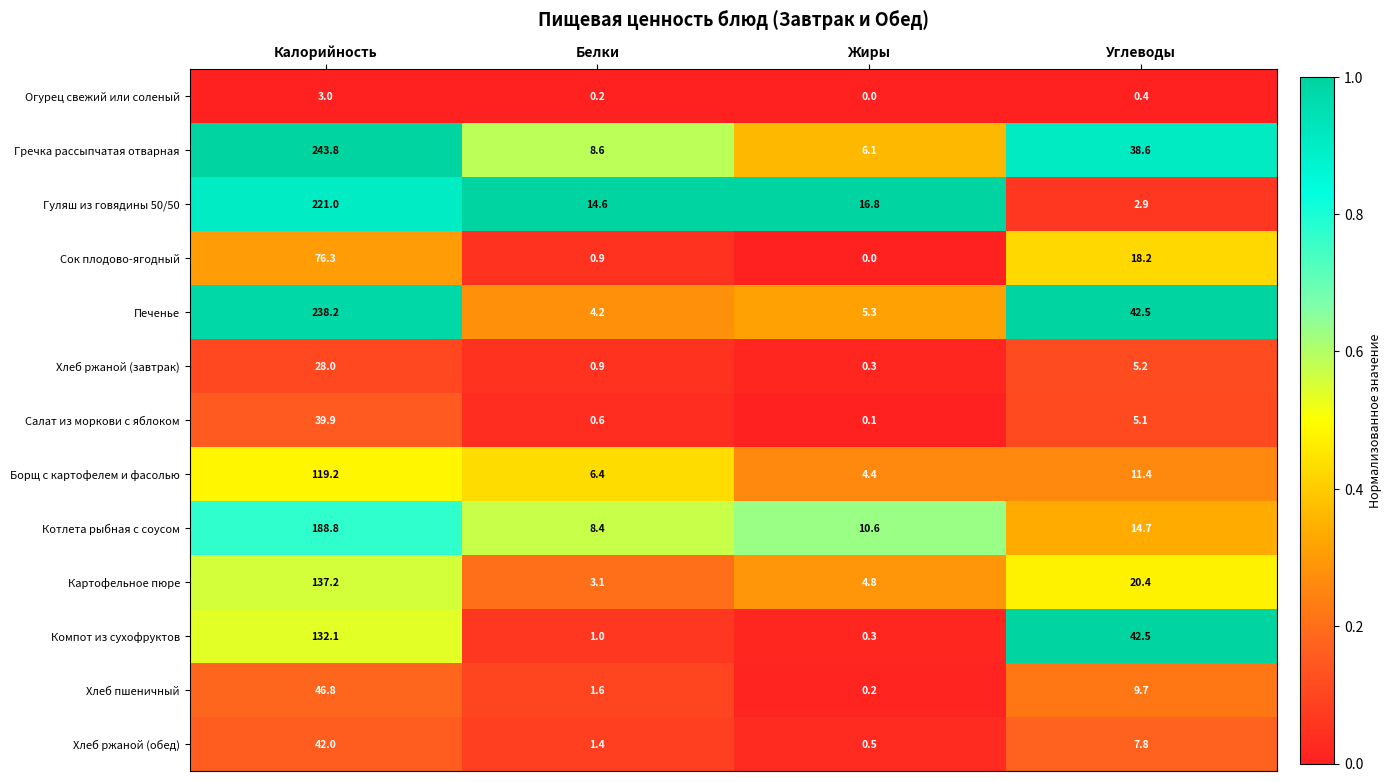

Count the number of categories in the chart.

4